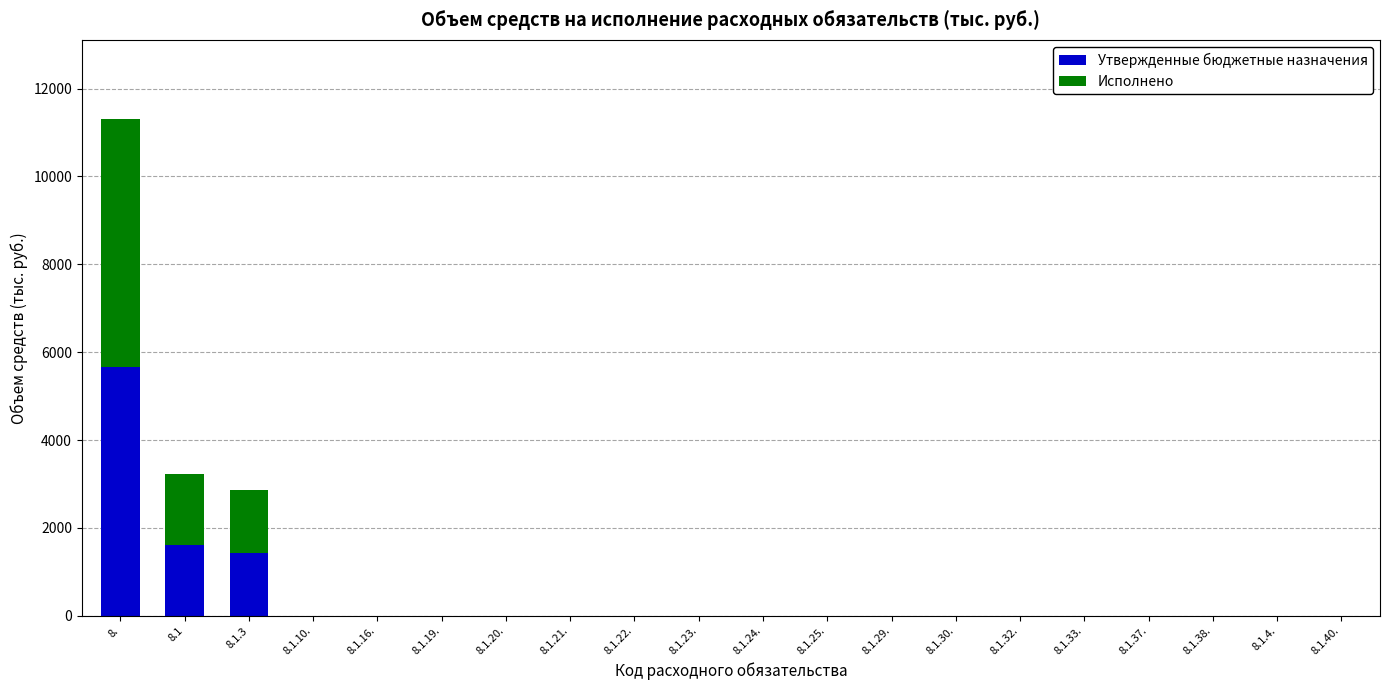

At which category is the sum across all series the highest?

8.